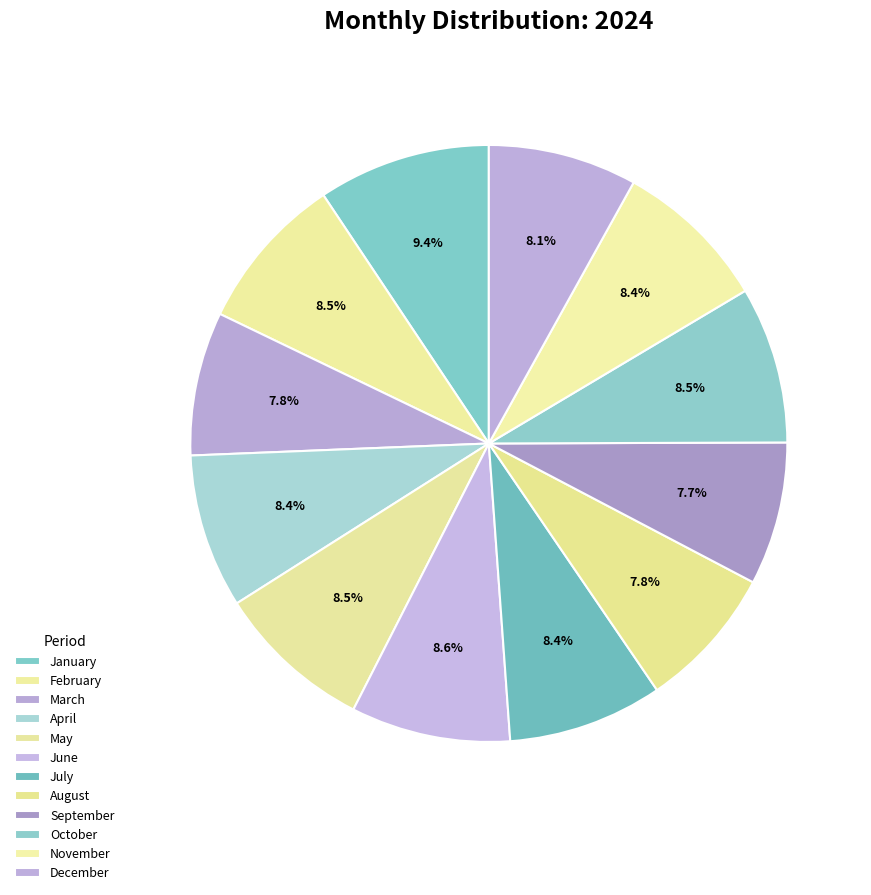

How many slices are in this pie chart?

12